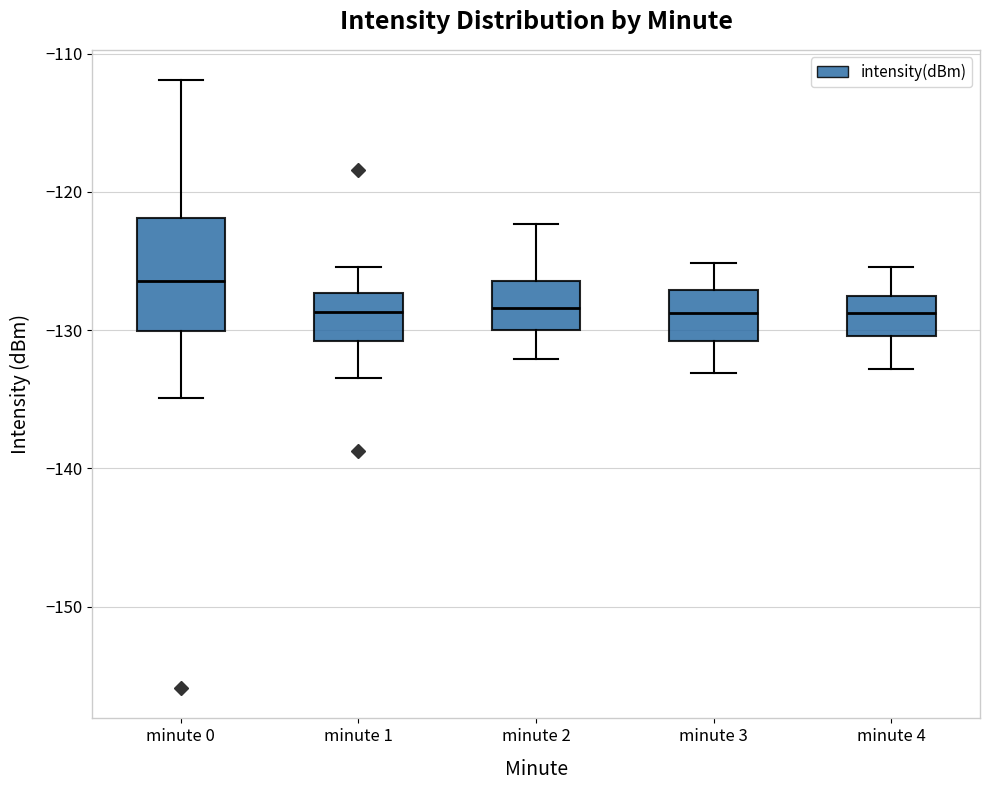

Reading left to right, transcribe this box plot: for each box, give where its median line is, the range the box spans, and where its two whiskers end, as read against the y-axis. The values are not printed on the chart, so give them approximately, as read against the axis.

minute 0: median -126, box -130 to -122, whiskers -135 to -112
minute 1: median -129, box -131 to -127, whiskers -133 to -125
minute 2: median -128, box -130 to -126, whiskers -132 to -122
minute 3: median -129, box -131 to -127, whiskers -133 to -125
minute 4: median -129, box -130 to -128, whiskers -133 to -125